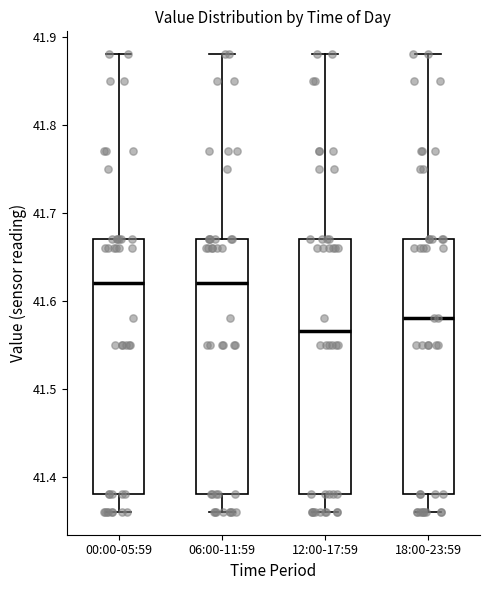

Where is the lower edge of the box for 12:00-17:59 on the y-axis? The values are not printed on the chart, so give them approximately, as read against the axis.

41.38